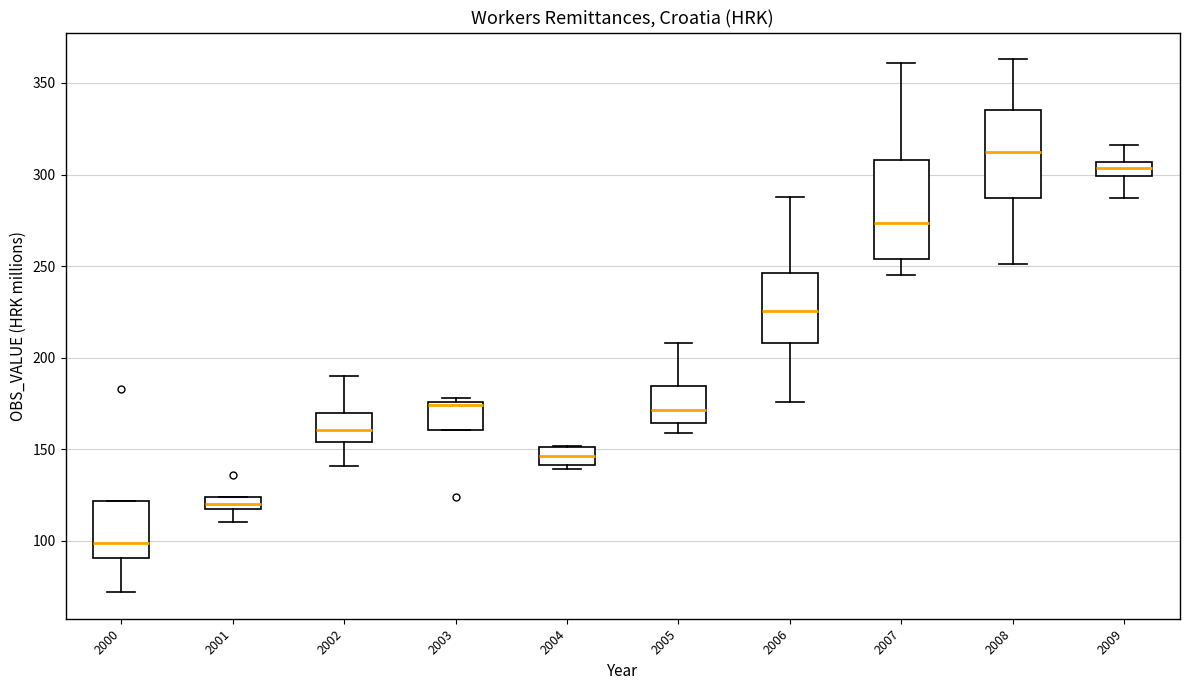

Which box is the tallest, from its lower edge to its upper edge?

2007